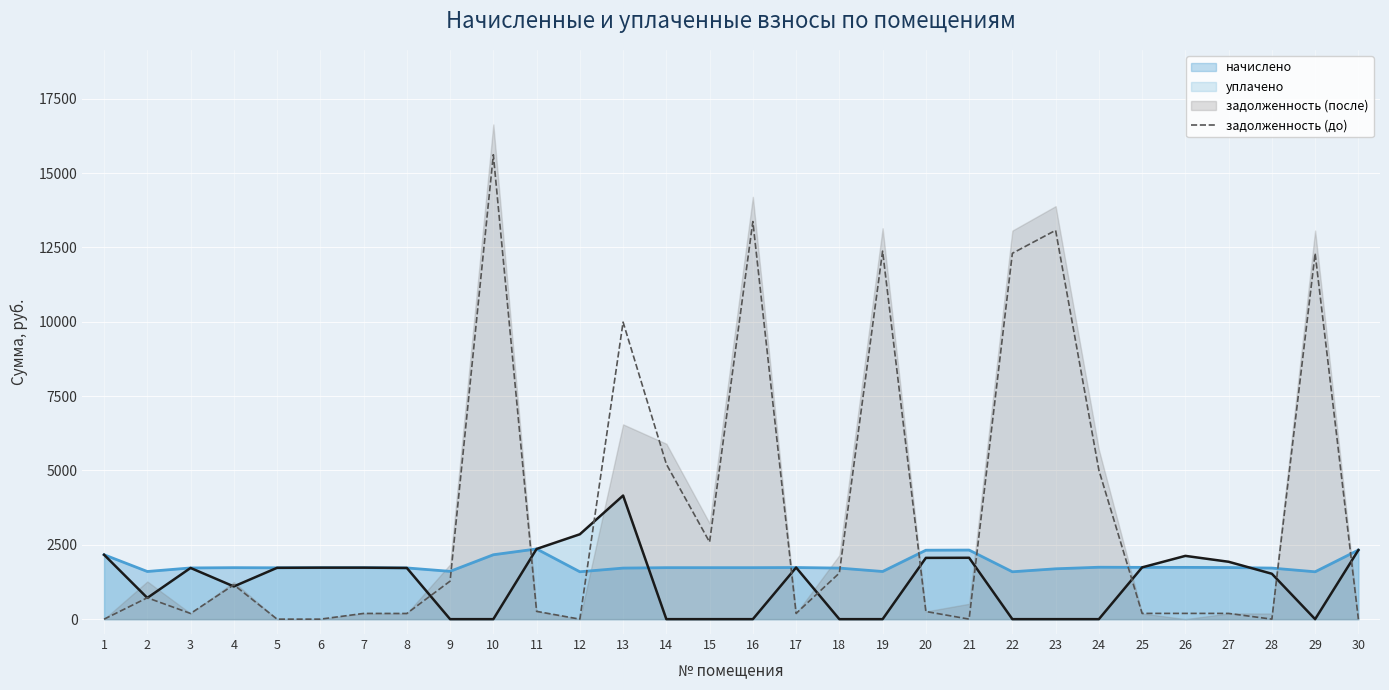

What is the change in value from 7 to 28?

-192.4